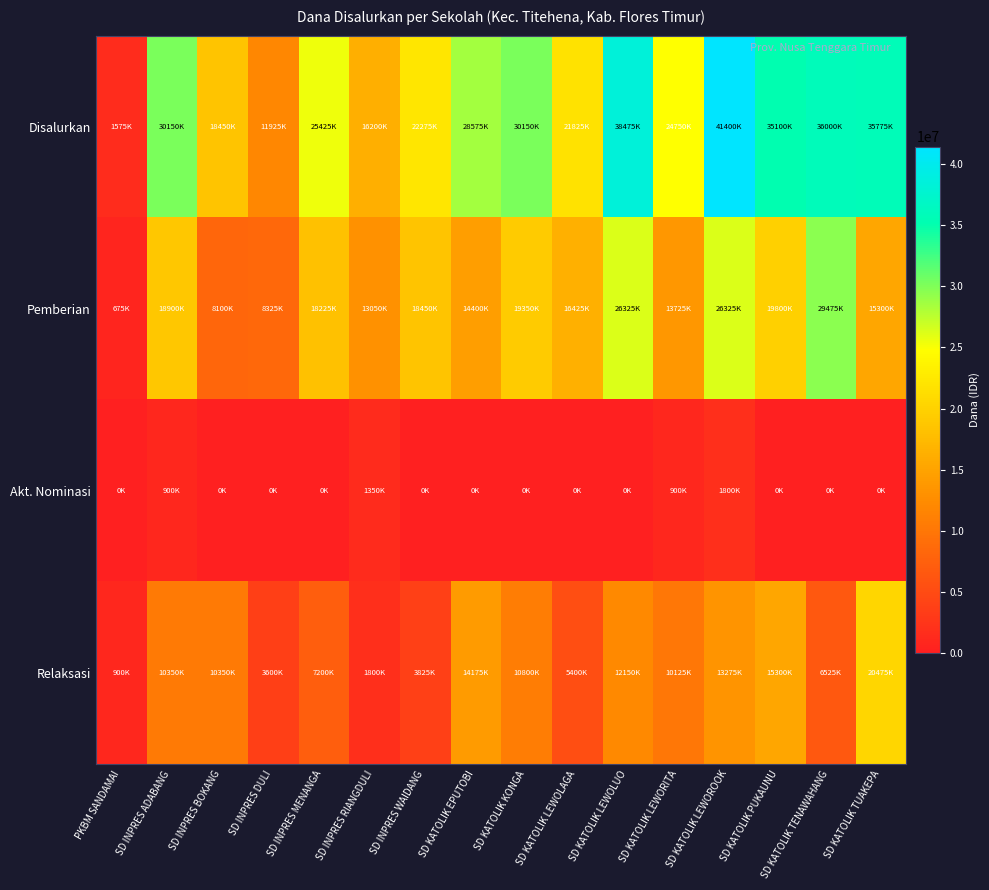

Reading left to right, extract all data points from this chart.

Disalurkan: PKBM SANDAMAI=1575000	SD INPRES ADABANG=30150000	SD INPRES BOKANG=18450000	SD INPRES DULI=11925000	SD INPRES MENANGA=25425000	SD INPRES RIANGDULI=16200000	SD INPRES WAIDANG=22275000	SD KATOLIK EPUTOBI=28575000	SD KATOLIK KONGA=30150000	SD KATOLIK LEWOLAGA=21825000	SD KATOLIK LEWOLUO=38475000	SD KATOLIK LEWORITA=24750000	SD KATOLIK LEWOROOK=41400000	SD KATOLIK PUKAUNU=35100000	SD KATOLIK TENAWAHANG=36000000	SD KATOLIK TUAKEPA=35775000
Pemberian: PKBM SANDAMAI=675000	SD INPRES ADABANG=18900000	SD INPRES BOKANG=8100000	SD INPRES DULI=8325000	SD INPRES MENANGA=18225000	SD INPRES RIANGDULI=13050000	SD INPRES WAIDANG=18450000	SD KATOLIK EPUTOBI=14400000	SD KATOLIK KONGA=19350000	SD KATOLIK LEWOLAGA=16425000	SD KATOLIK LEWOLUO=26325000	SD KATOLIK LEWORITA=13725000	SD KATOLIK LEWOROOK=26325000	SD KATOLIK PUKAUNU=19800000	SD KATOLIK TENAWAHANG=29475000	SD KATOLIK TUAKEPA=15300000
Akt. Nominasi: PKBM SANDAMAI=0	SD INPRES ADABANG=900000	SD INPRES BOKANG=0	SD INPRES DULI=0	SD INPRES MENANGA=0	SD INPRES RIANGDULI=1350000	SD INPRES WAIDANG=0	SD KATOLIK EPUTOBI=0	SD KATOLIK KONGA=0	SD KATOLIK LEWOLAGA=0	SD KATOLIK LEWOLUO=0	SD KATOLIK LEWORITA=900000	SD KATOLIK LEWOROOK=1800000	SD KATOLIK PUKAUNU=0	SD KATOLIK TENAWAHANG=0	SD KATOLIK TUAKEPA=0
Relaksasi: PKBM SANDAMAI=900000	SD INPRES ADABANG=10350000	SD INPRES BOKANG=10350000	SD INPRES DULI=3600000	SD INPRES MENANGA=7200000	SD INPRES RIANGDULI=1800000	SD INPRES WAIDANG=3825000	SD KATOLIK EPUTOBI=14175000	SD KATOLIK KONGA=10800000	SD KATOLIK LEWOLAGA=5400000	SD KATOLIK LEWOLUO=12150000	SD KATOLIK LEWORITA=10125000	SD KATOLIK LEWOROOK=13275000	SD KATOLIK PUKAUNU=15300000	SD KATOLIK TENAWAHANG=6525000	SD KATOLIK TUAKEPA=20475000